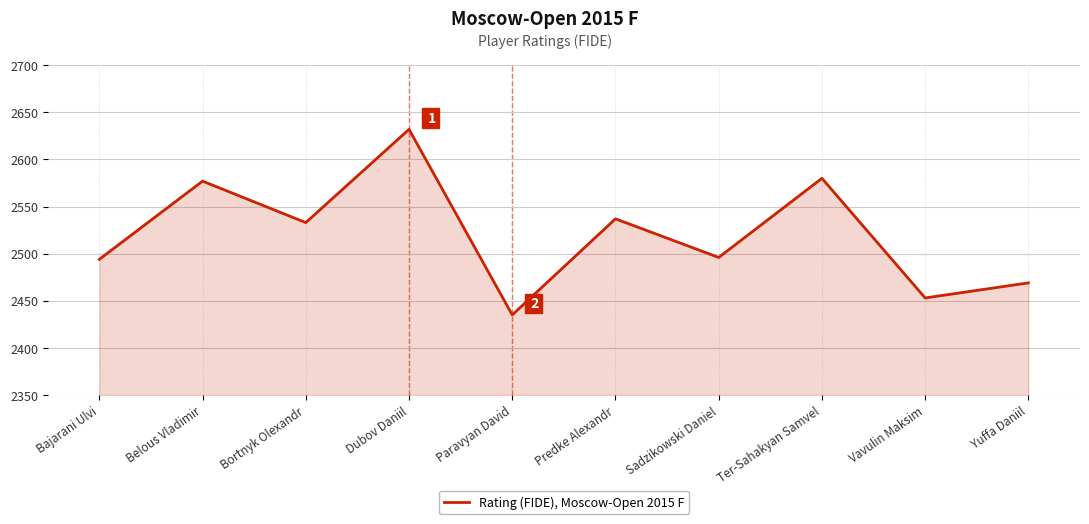

The chart shows a value of 2533 at Bortnyk Olexandr. True or false?

True